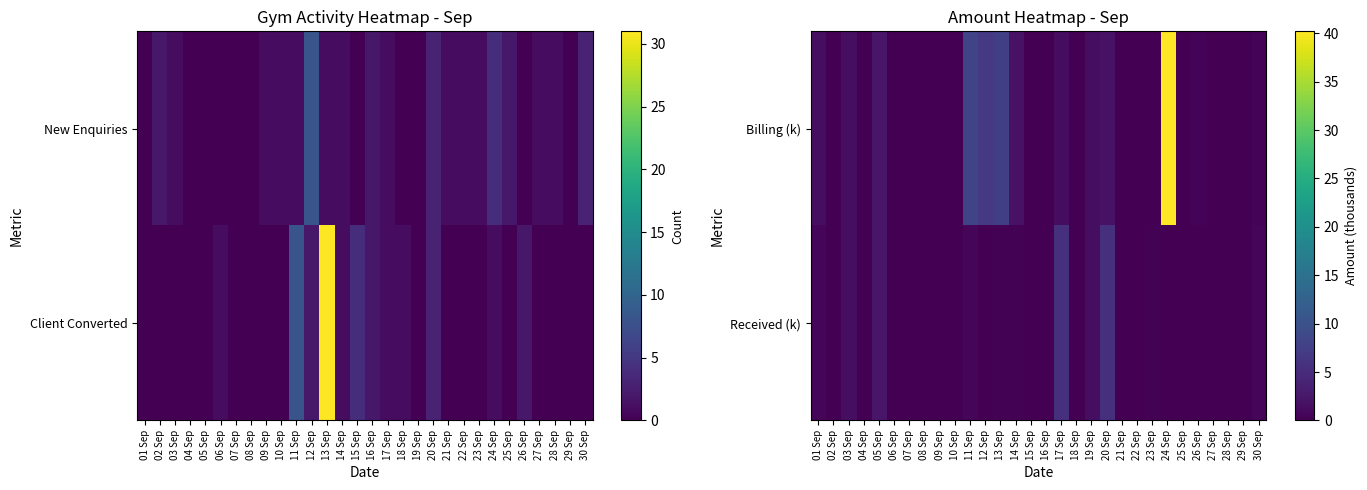

Which series has the widest spread of values?

Billing (k)